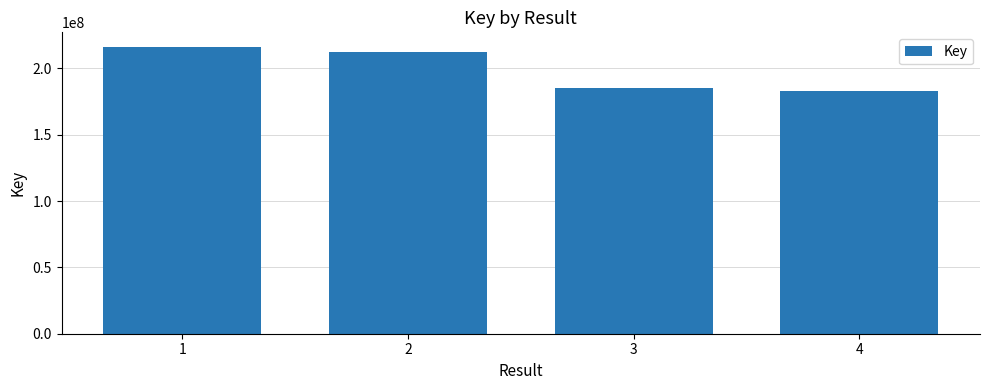

Reading left to right, what are all the values shown in this chart?

1=216392038	2=212393822	3=185325645	4=183213780